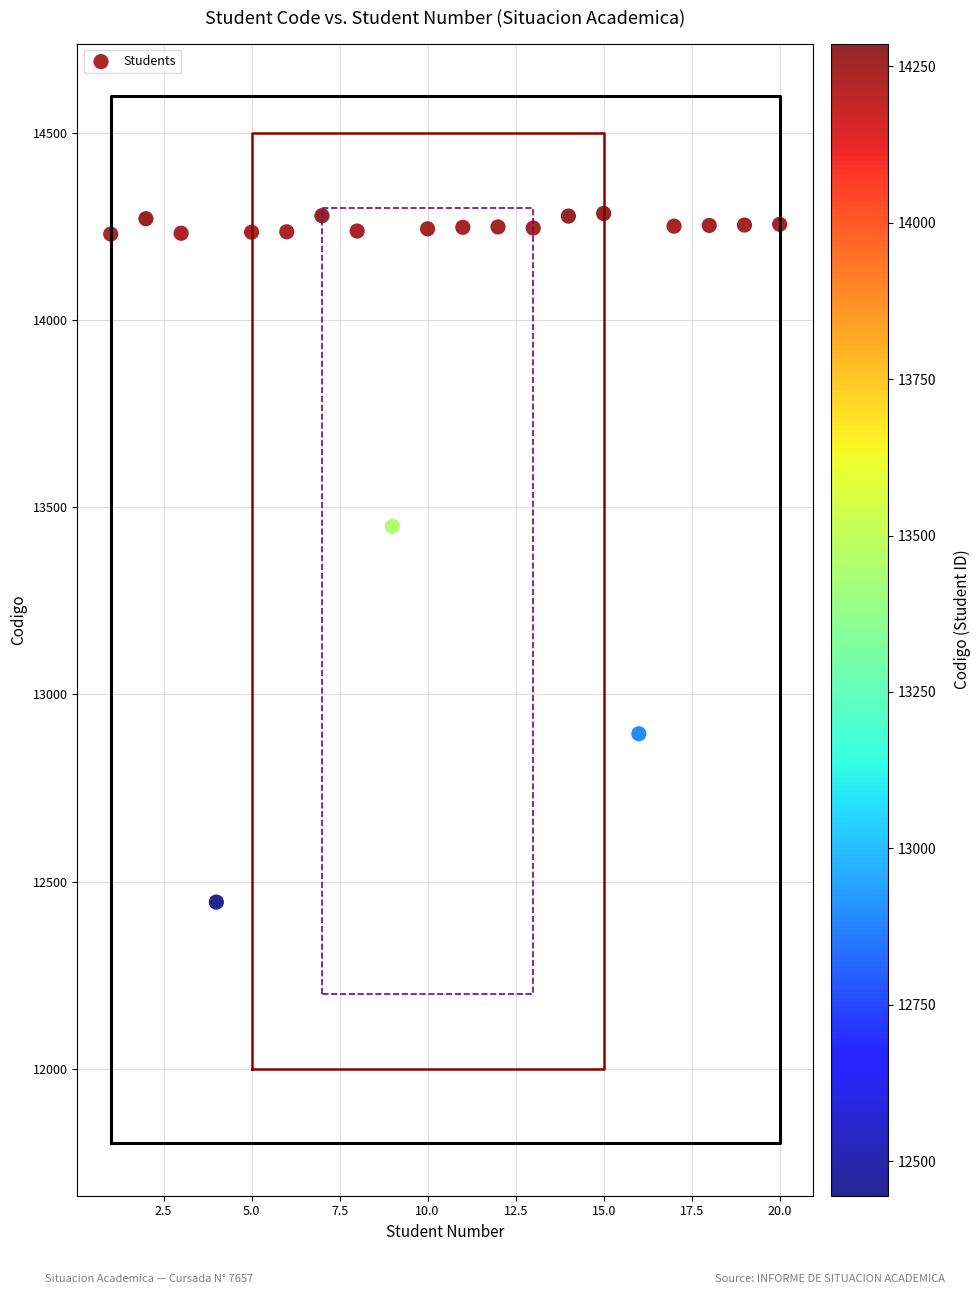

What is the range of X values (max minus min)?

19